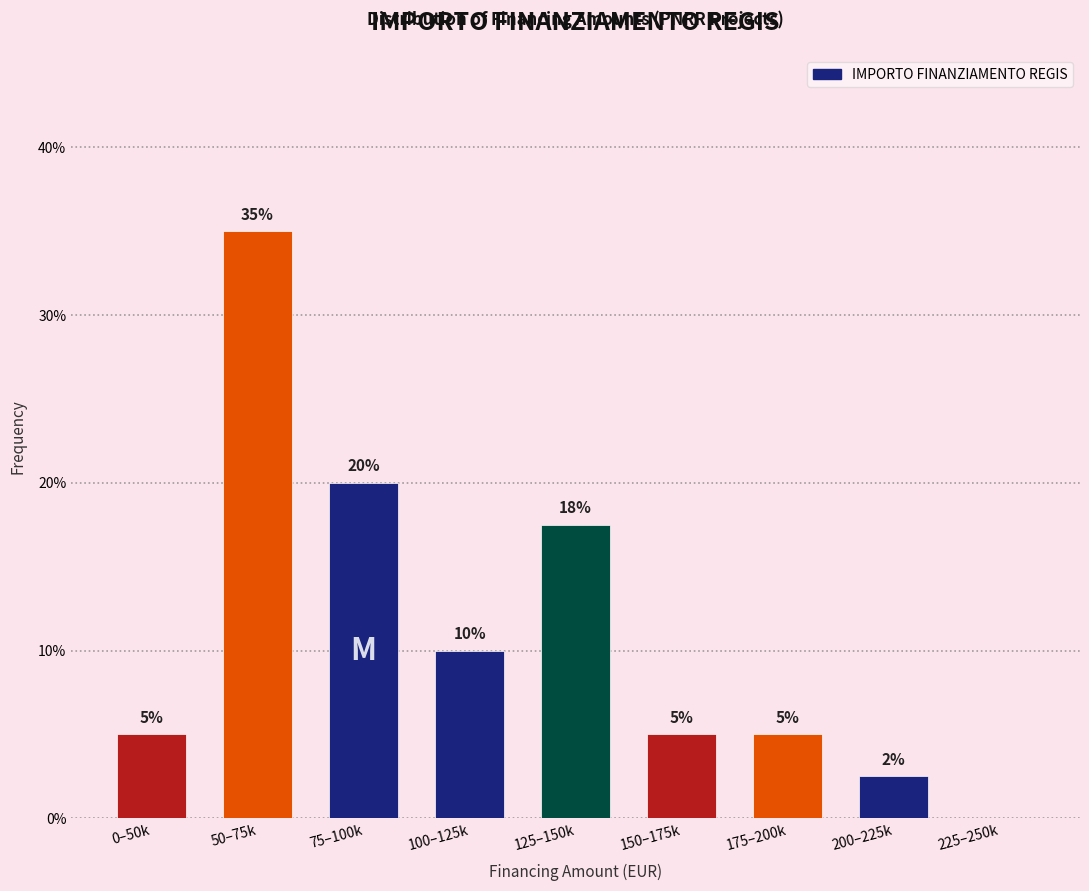

What is the change in value from 75–100k to 225–250k?

-20.0